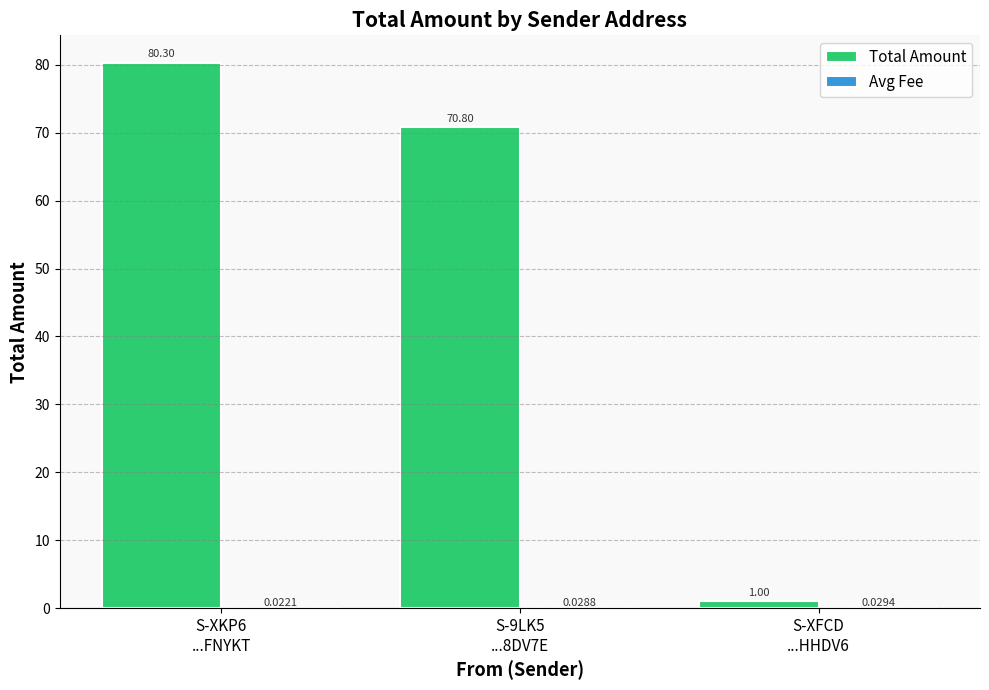

Which series has the largest total across all categories?

Total Amount